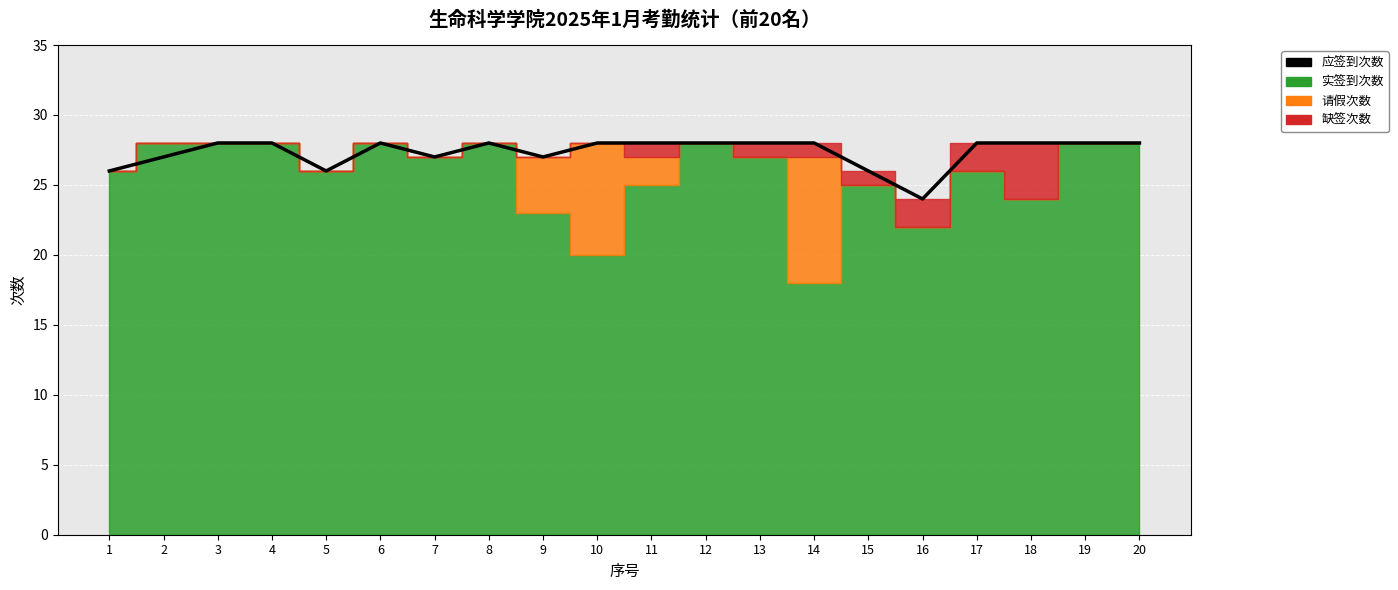

Is it true that the value at 19 is 28?

True